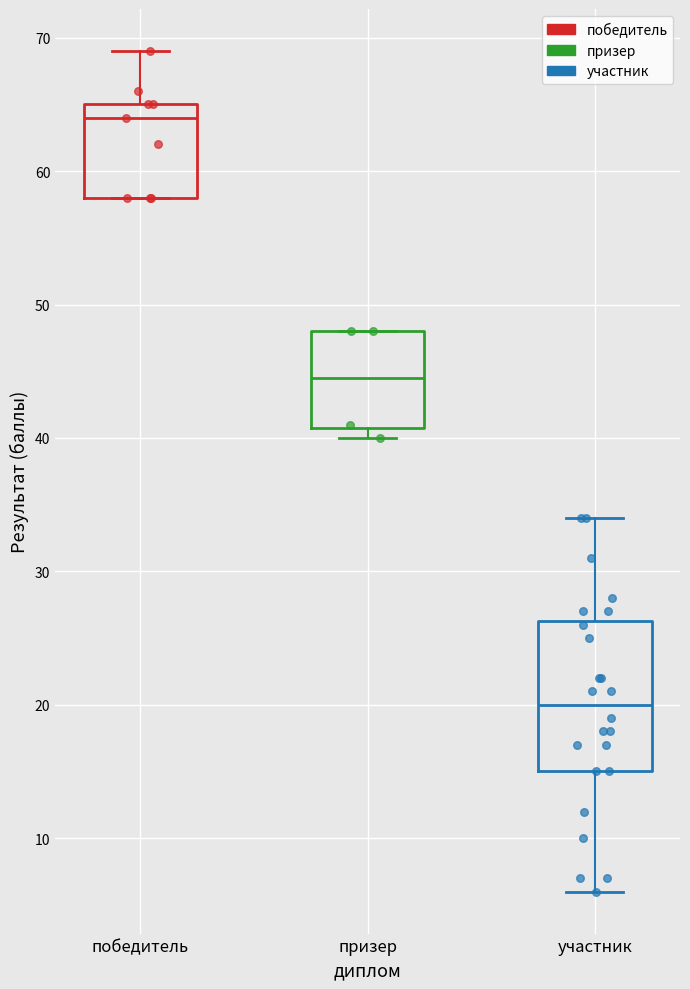

Where is the lower edge of the box for победитель on the y-axis? The values are not printed on the chart, so give them approximately, as read against the axis.

58